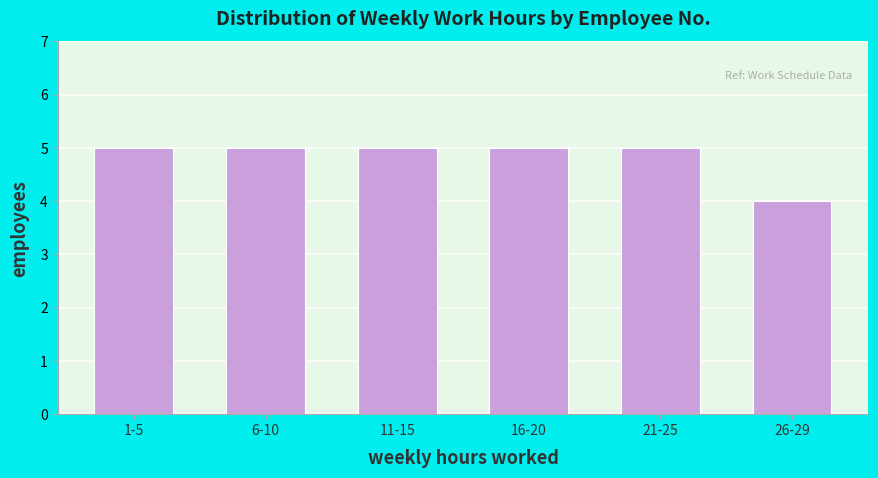

Reading left to right, list all the values displayed in this chart.

5	5	5	5	5	4